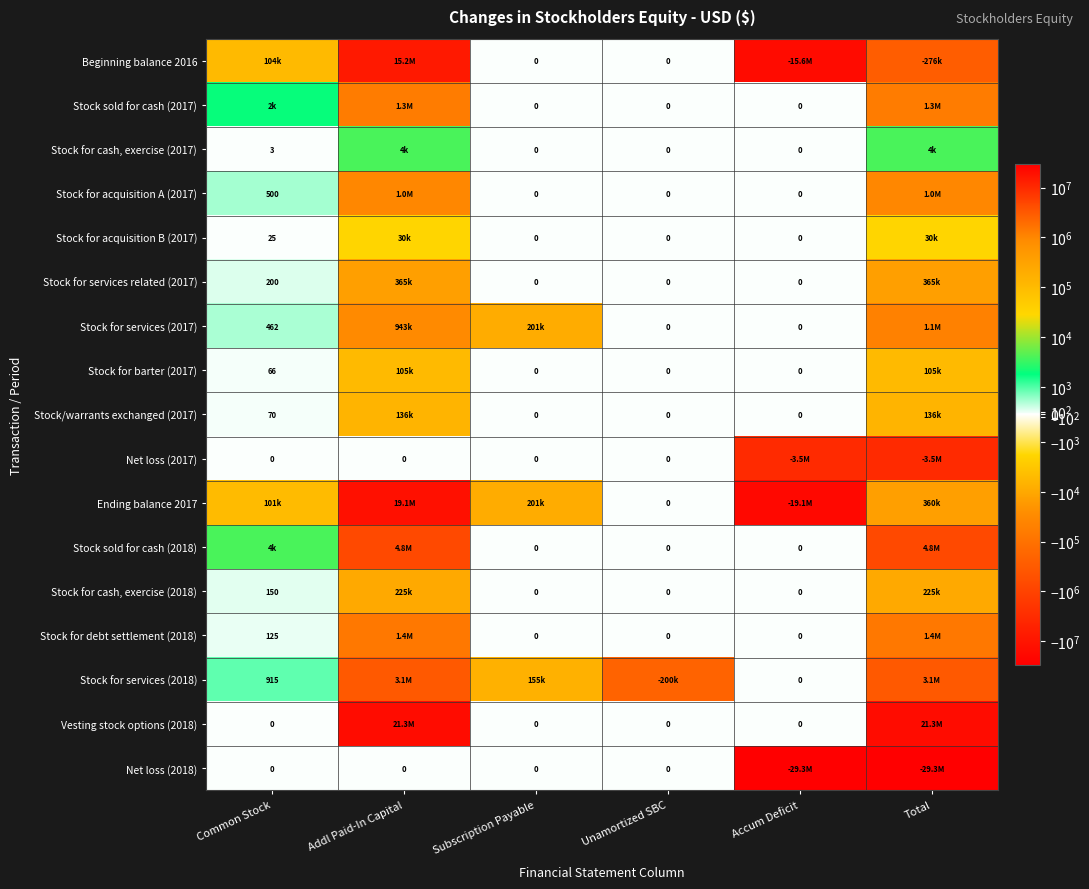

The Stock for services related (2017) series shows 80 at Common Stock. True or false?

False